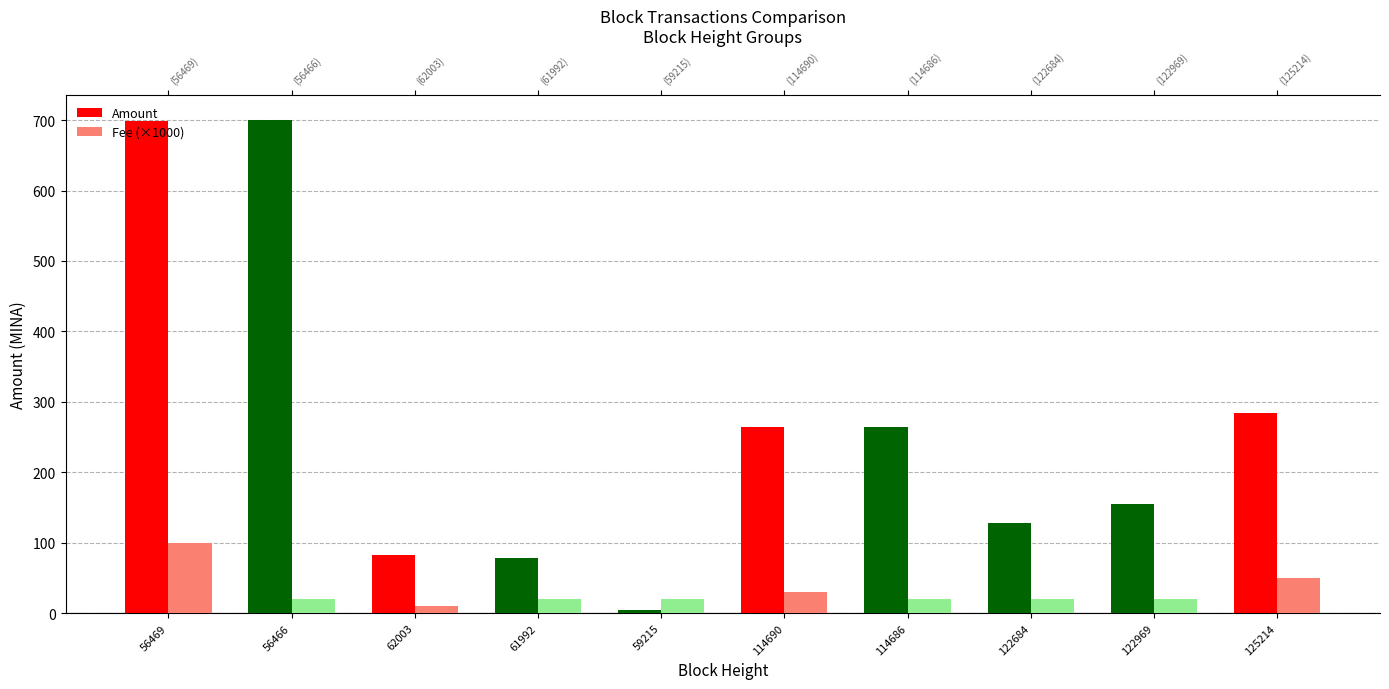

Rank the series by their maximum value, from lowest to highest.

Fee (×1000), Amount